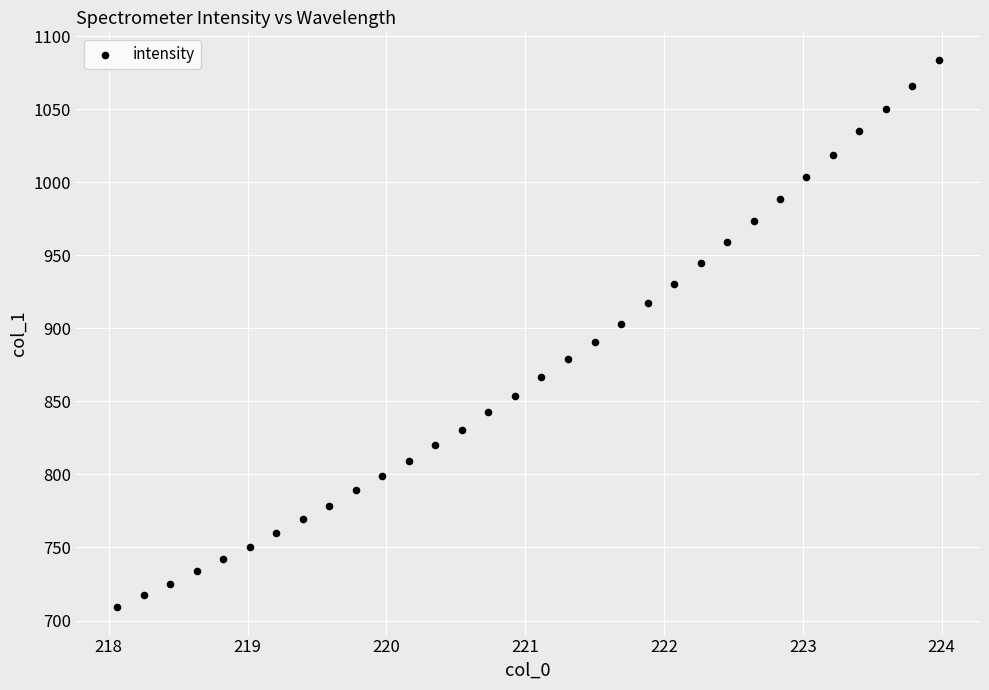

What is the range of Y values (max minus min)?

374.6